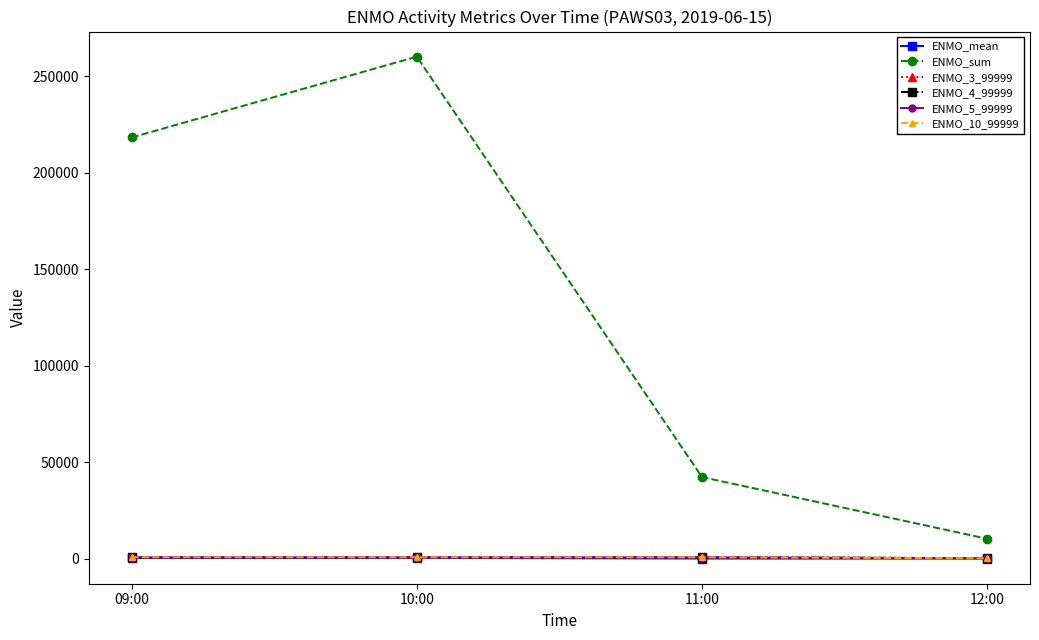

At which category does the chart reach its peak across all series?

10:00